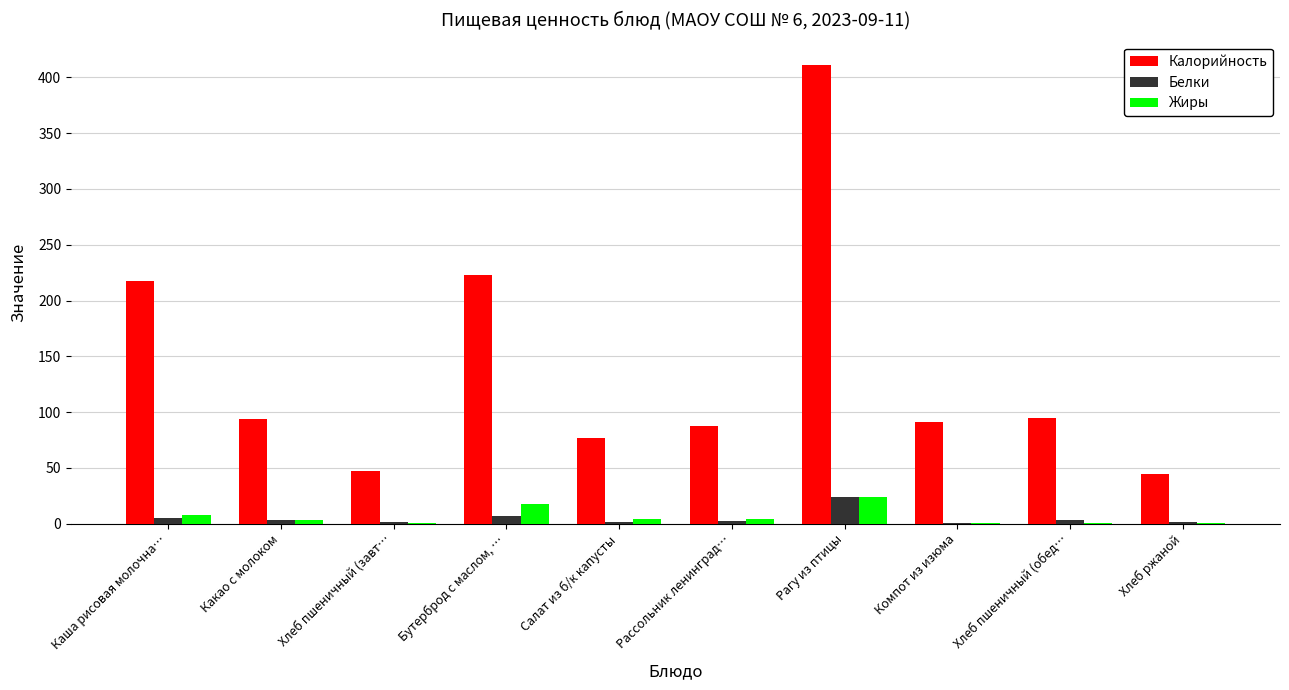

Which series has the largest total across all categories?

Калорийность